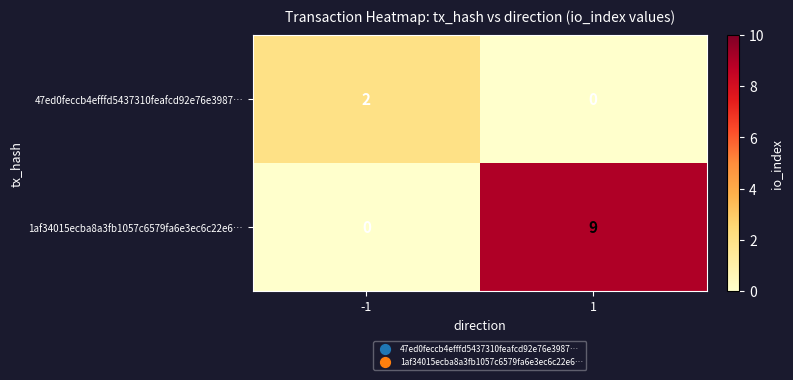

Reading right to left, transcribe all the data shown in this chart.

47ed0feccb4efffd5437310feafcd92e76e3987…: 0	2
1af34015ecba8a3fb1057c6579fa6e3ec6c22e6…: 9	0